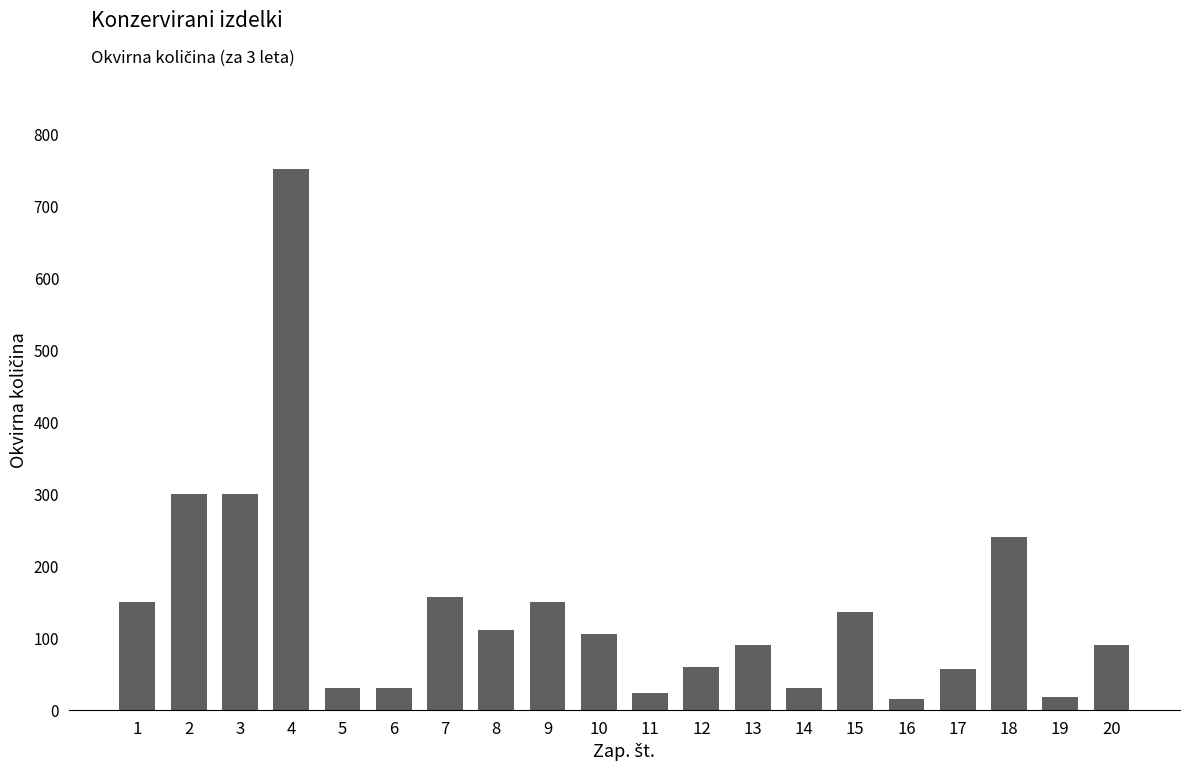

What is the value of the 4th bar from the left?

750